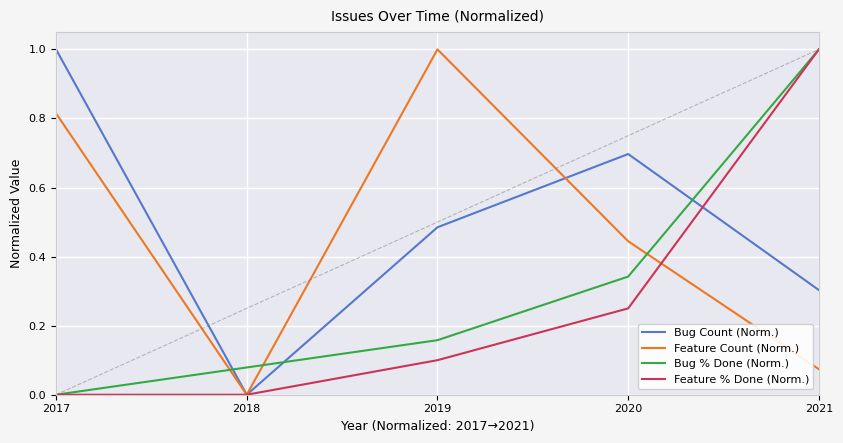

At how many categories does at least one series exceed 0?

5